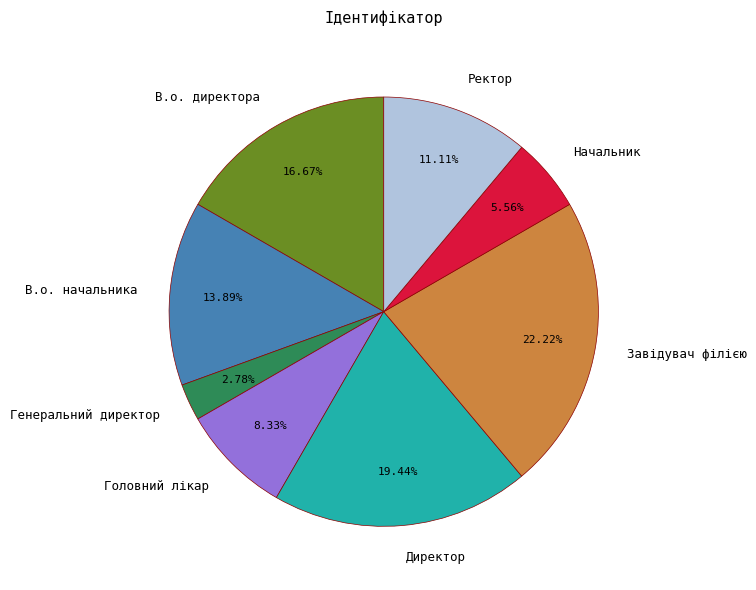

To the nearest percent, what is the combined percentage of В.о. директора and Завідувач філією?

39%